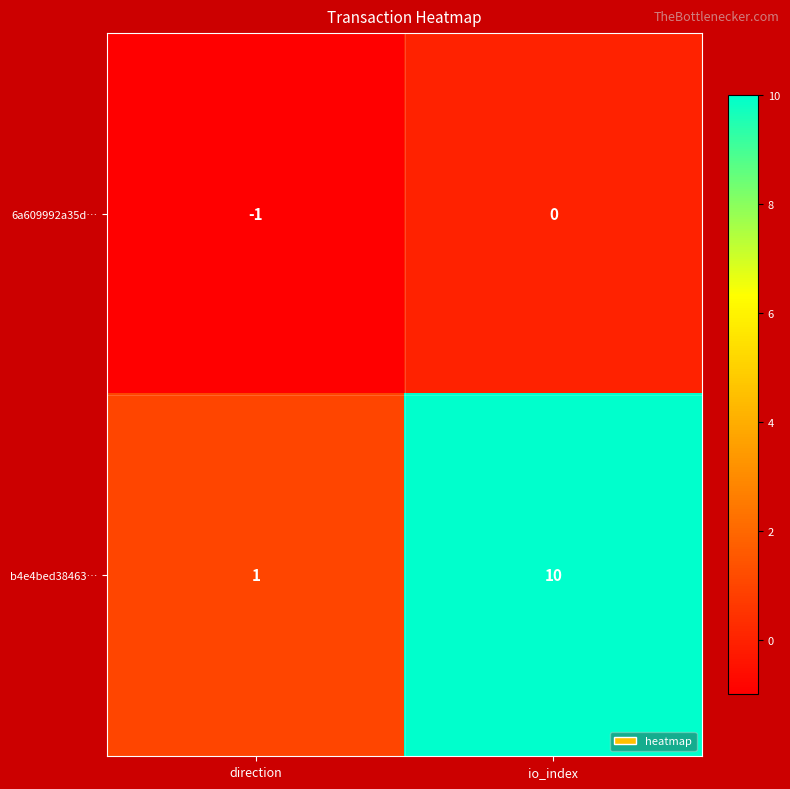

At which label is 6a609992a35d… closest to 0?

io_index